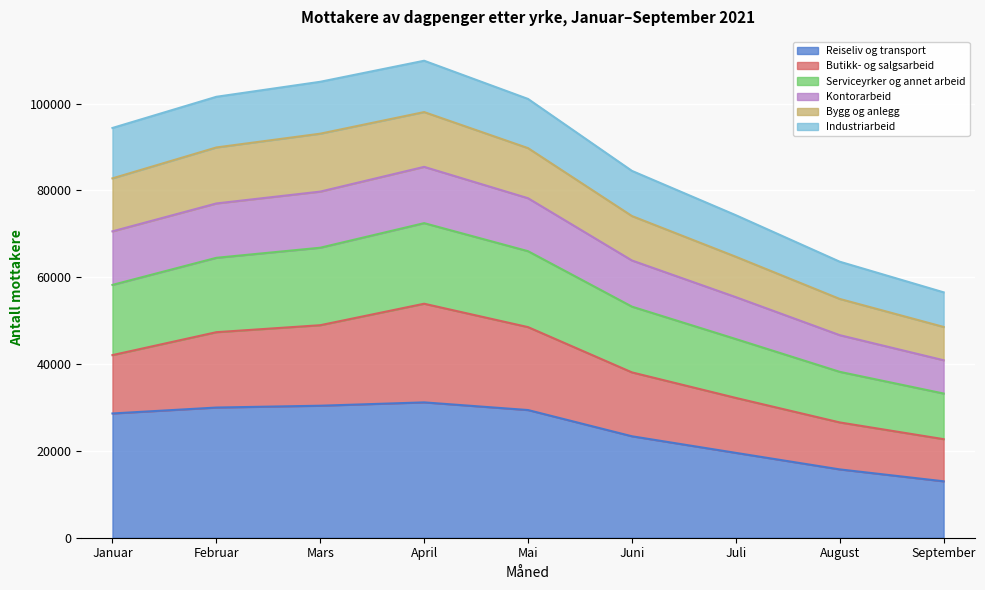

What is the lowest value of the Reiseliv og transport series?

12995